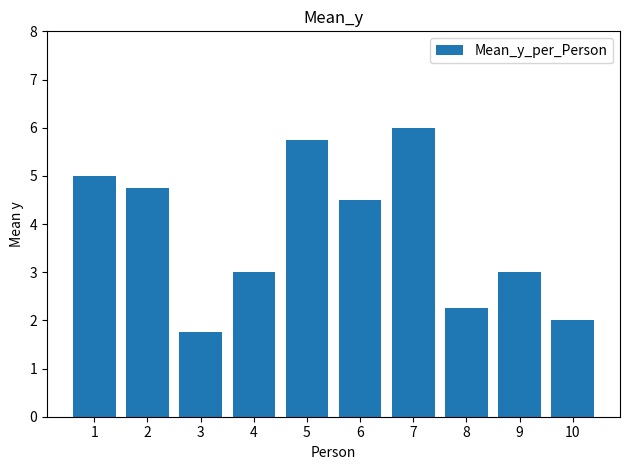

Read the value at 7.

6.0